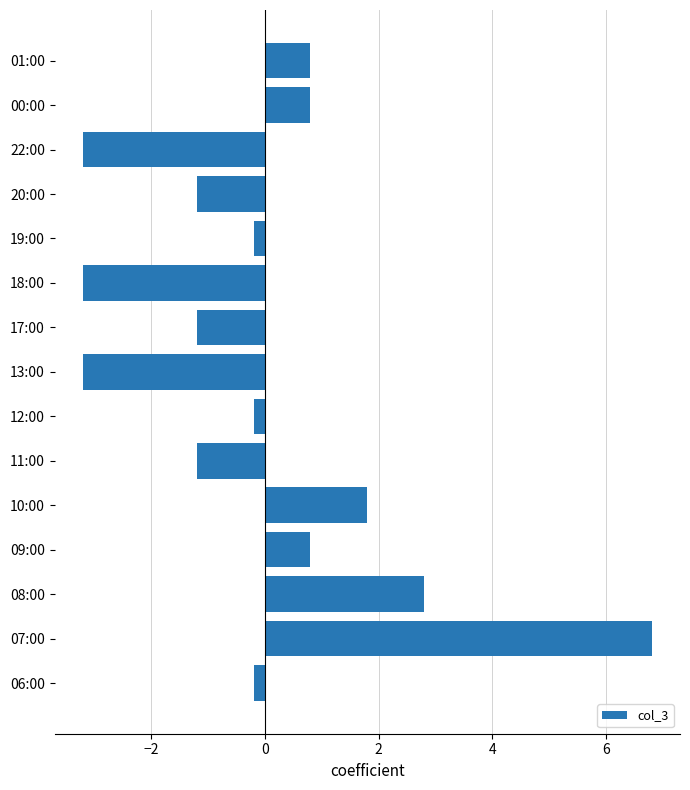

How many values exceed 0?

6